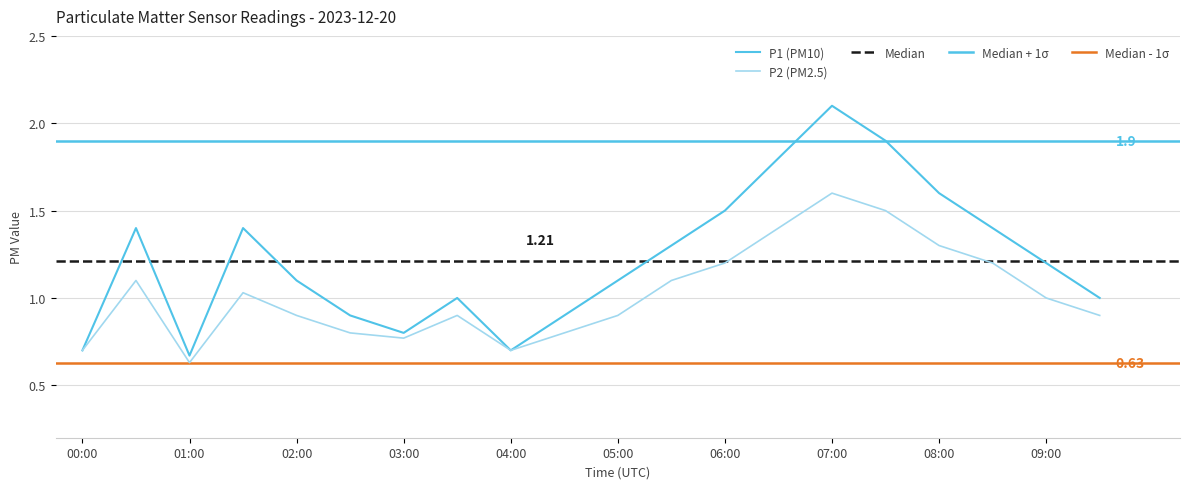

Is the value of P2 at 02:30 greater than the value of P1 at 07:30?

No